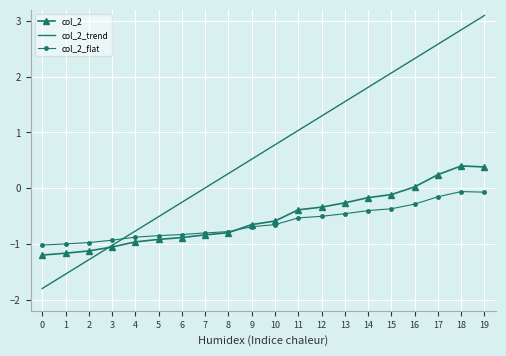

What is the difference between the maximum and minimum values in the col_2 series?

1.6